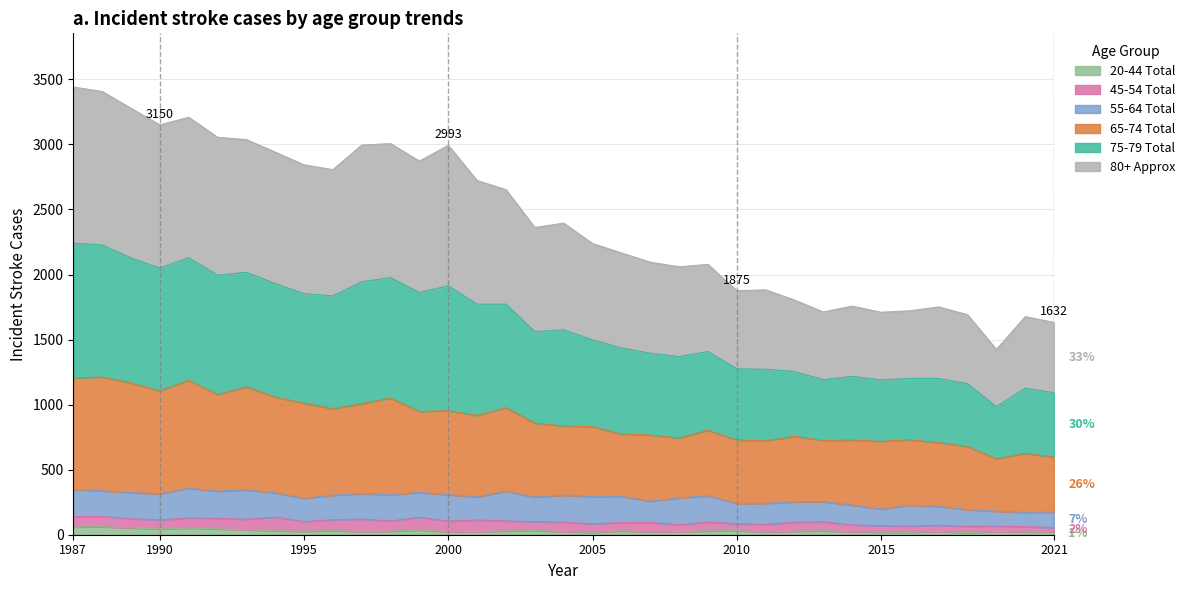

List the labels in order of 75-79 Total value, smallest first.

2019, 2021, 2020, 2018, 2015, 2013, 2016, 2017, 2014, 2012, 2010, 2011, 2008, 2009, 2007, 2006, 2005, 2003, 2004, 2002, 2001, 1996, 1995, 1999, 1994, 2000, 1997, 1998, 1993, 1992, 1990, 1991, 1989, 1988, 1987